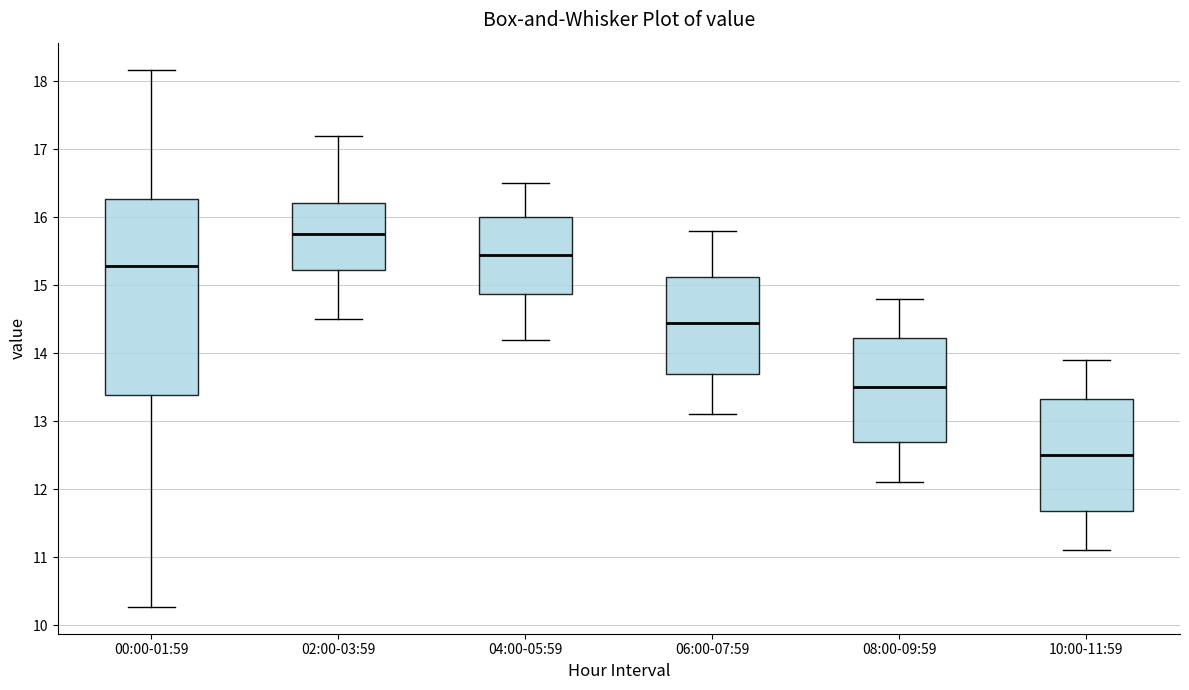

Which box has the lowest median line?

10:00-11:59